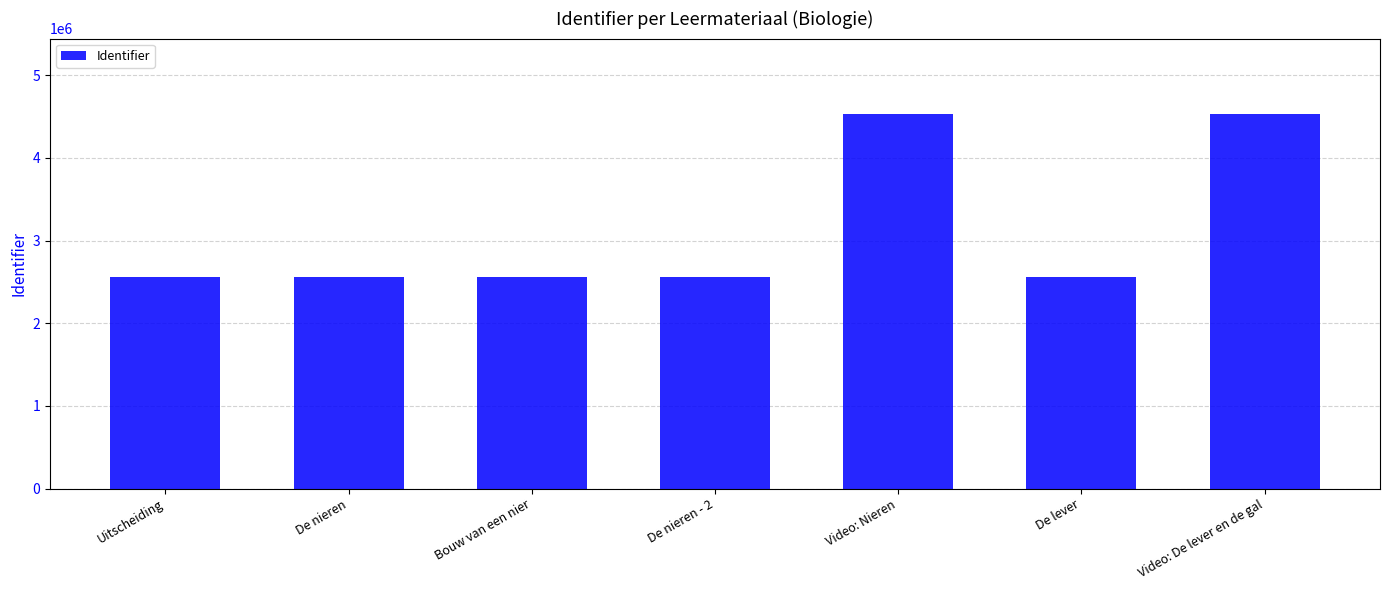

What is the value of the 1st bar from the left?

2558886